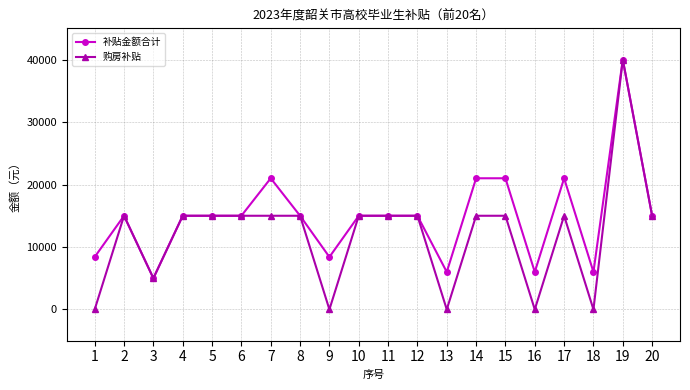

At which category does 补贴金额合计 reach its first local valley?

3